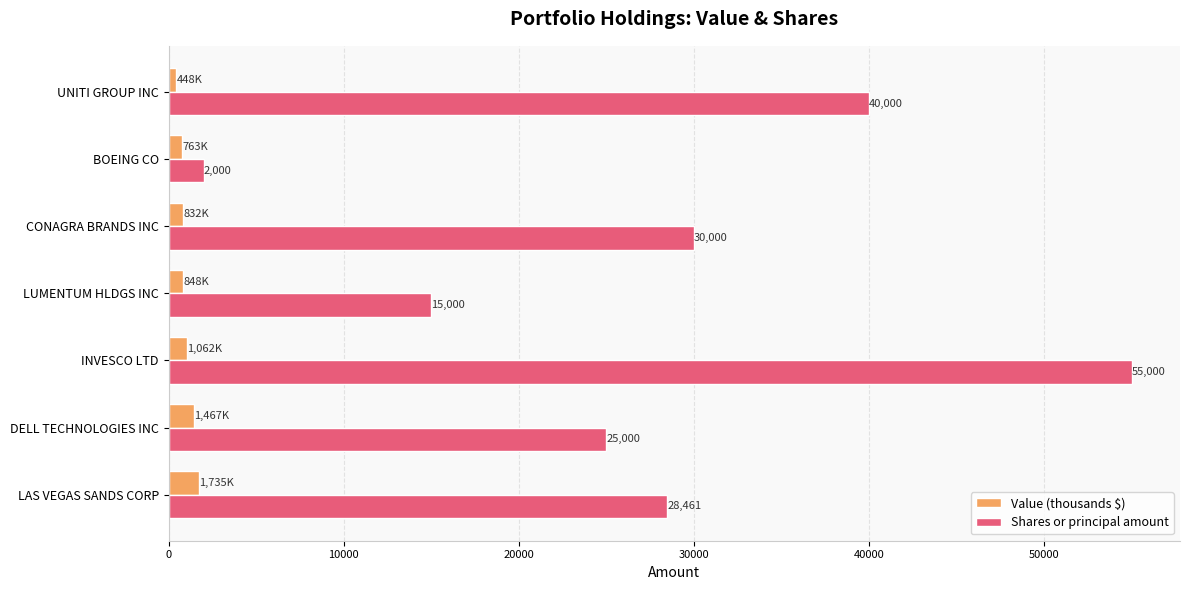

Which series has the largest range (max minus min)?

Shares or principal amount